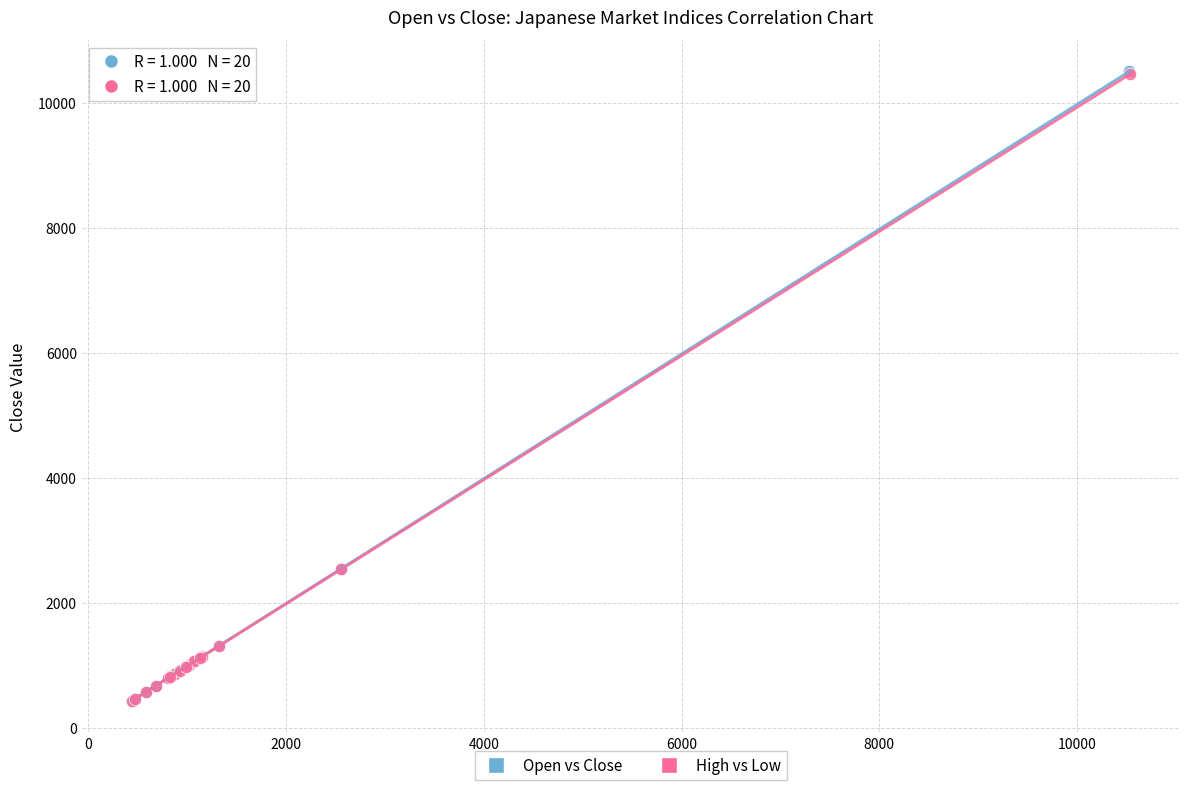

Which series has the widest spread of Y values?

Open vs Close